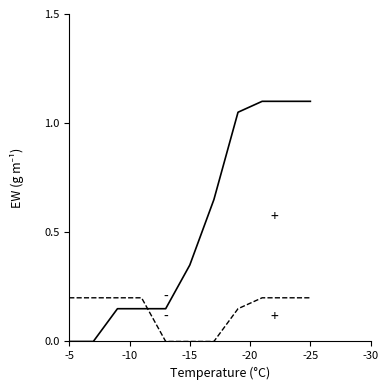

What is the value of the Dashed Line point at the 8th from the left?

0.1